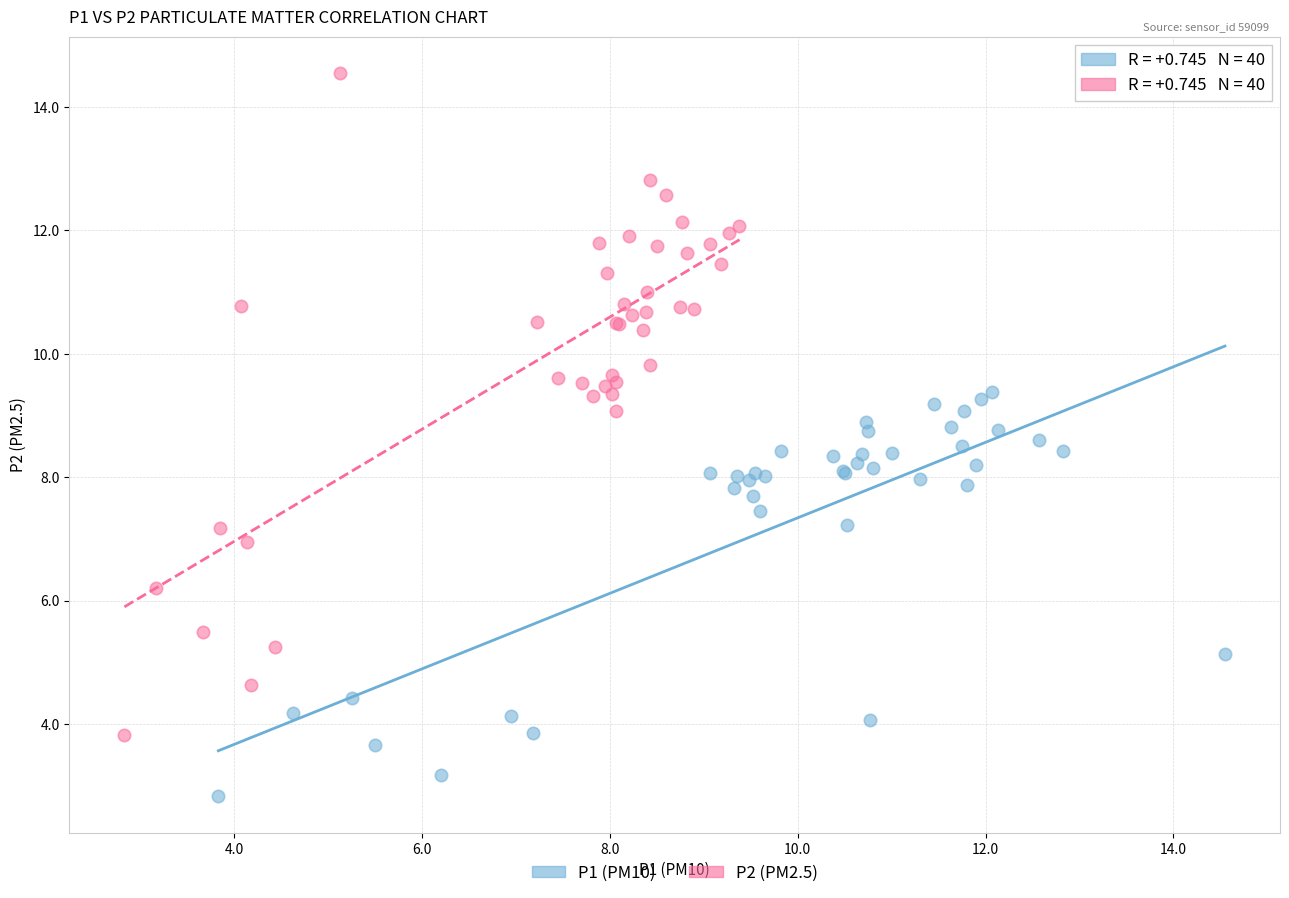

Which series contains the lowest Y value?

P1 (PM10)